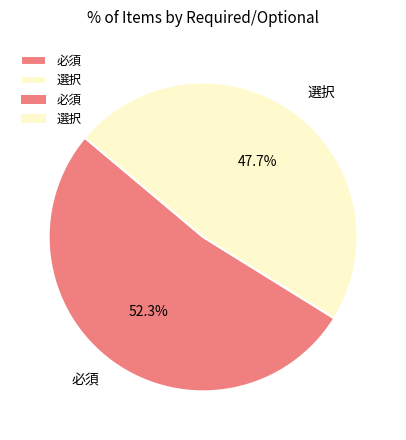

Combined, do 選択 and 必須 account for over 50%?

Yes